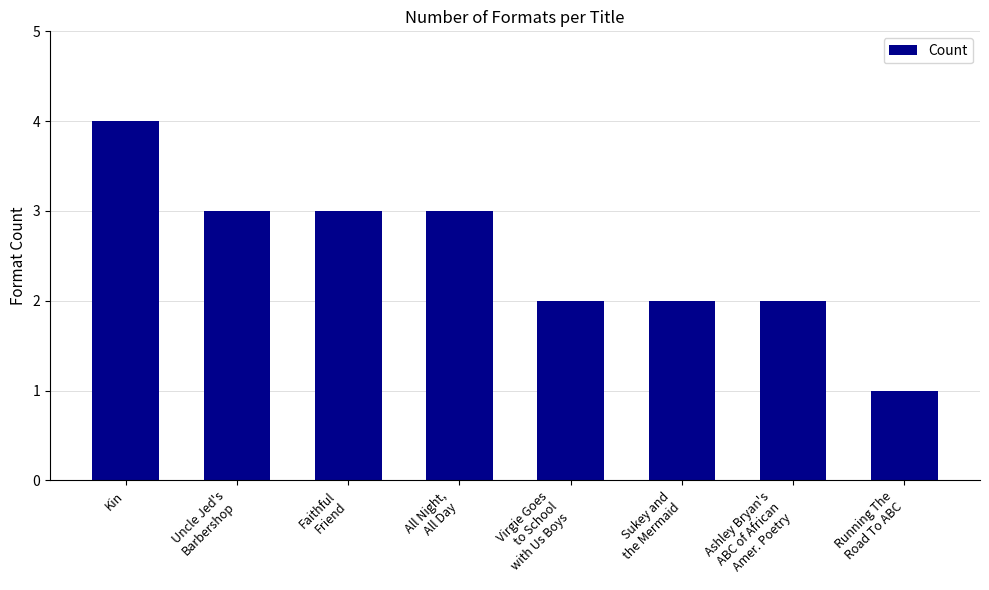

Count the number of data series in this chart.

1